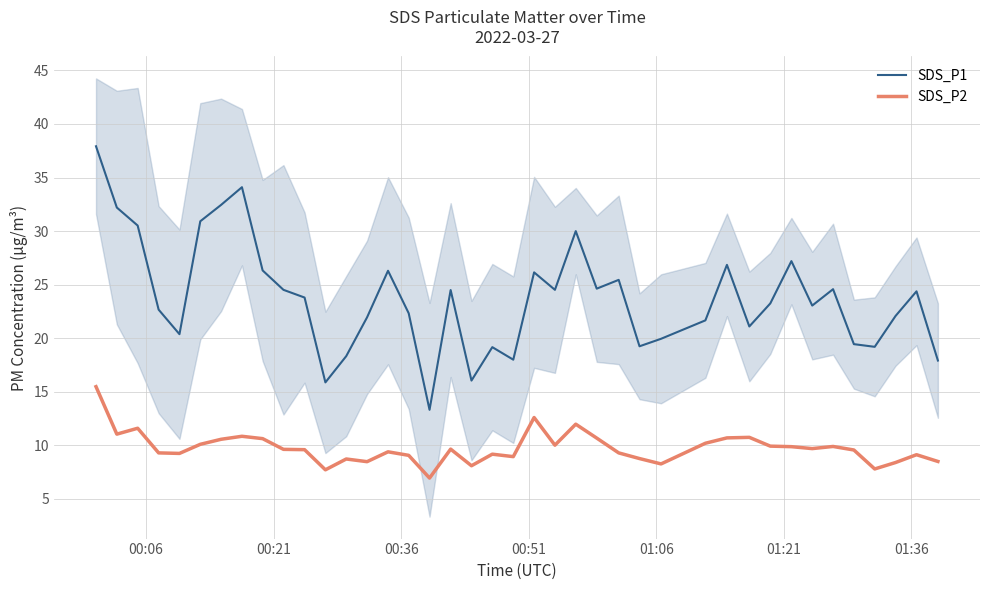

What is the smallest value displayed?

7.0